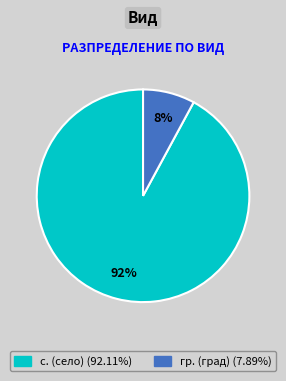

Is there any slice that represents more than half of the pie?

Yes